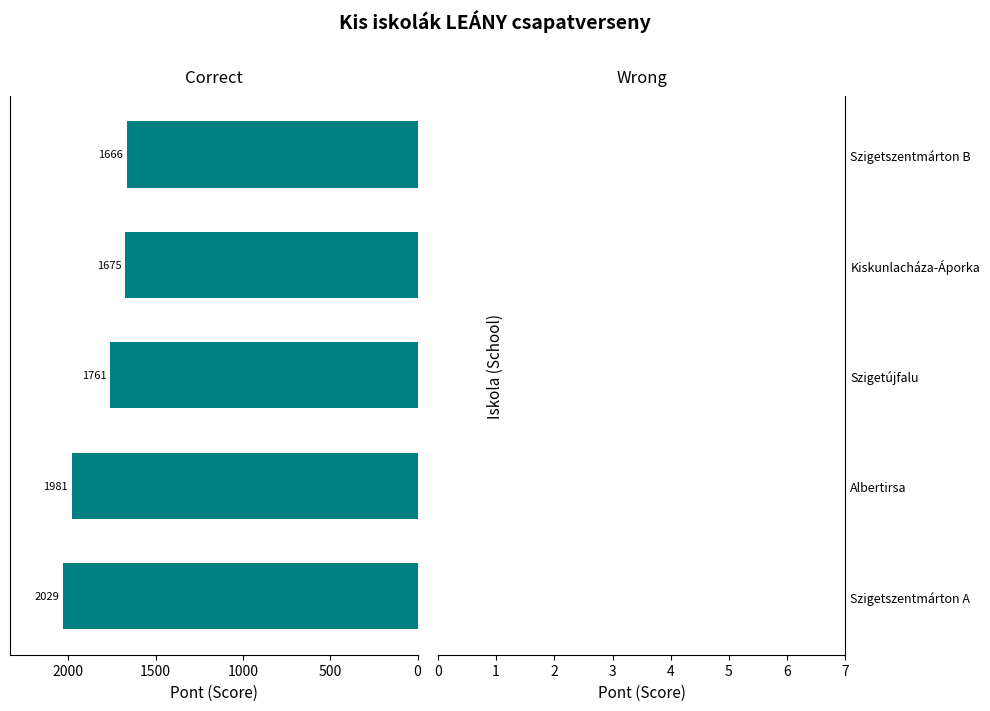

What is the maximum value shown in the chart?

2029